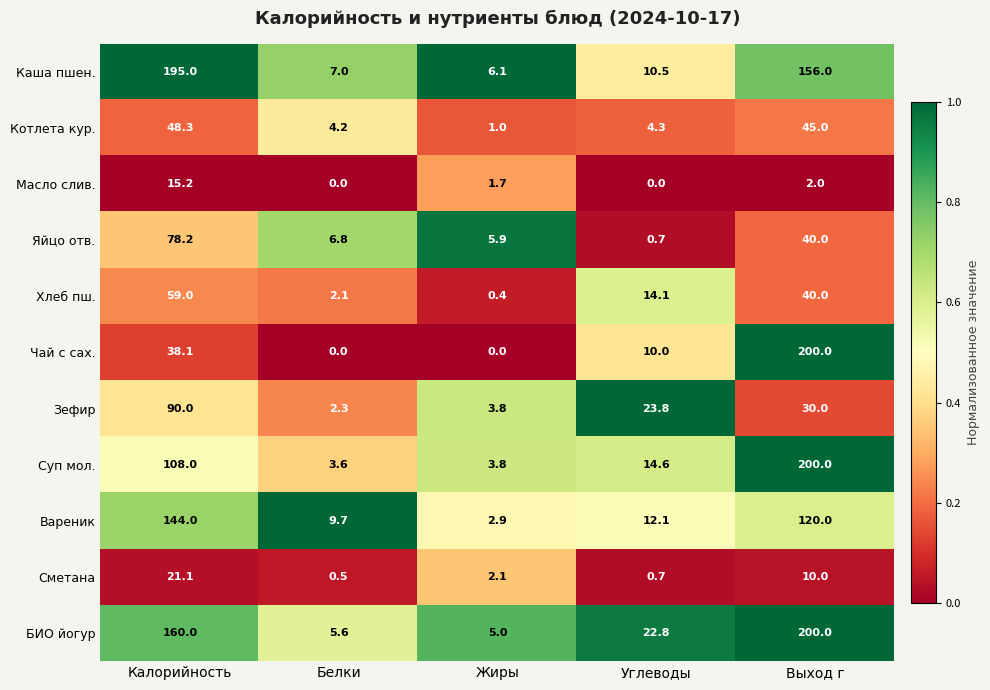

Is it true that Вареник equals 9.7 at Белки?

True